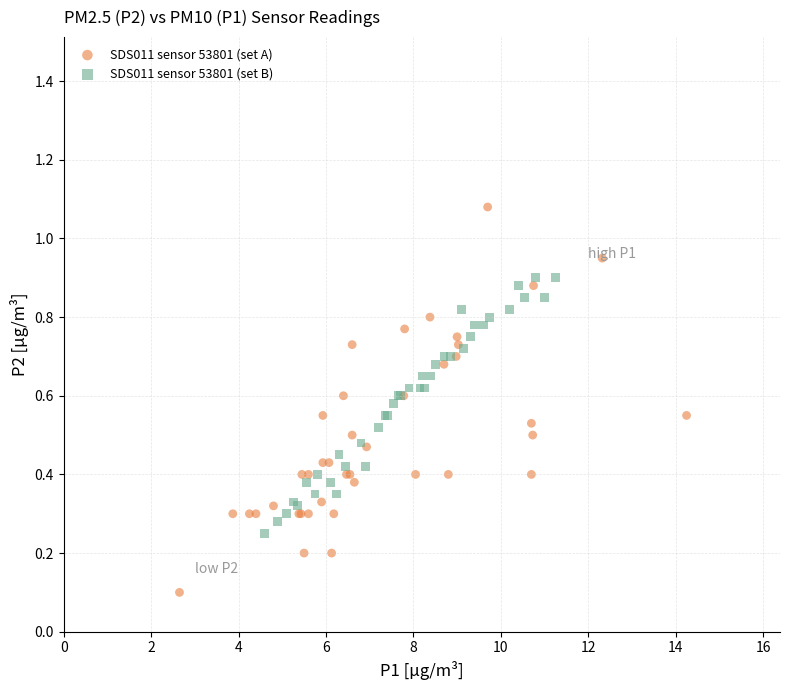

Which series has the widest spread of Y values?

SDS011 sensor 53801 (set A)